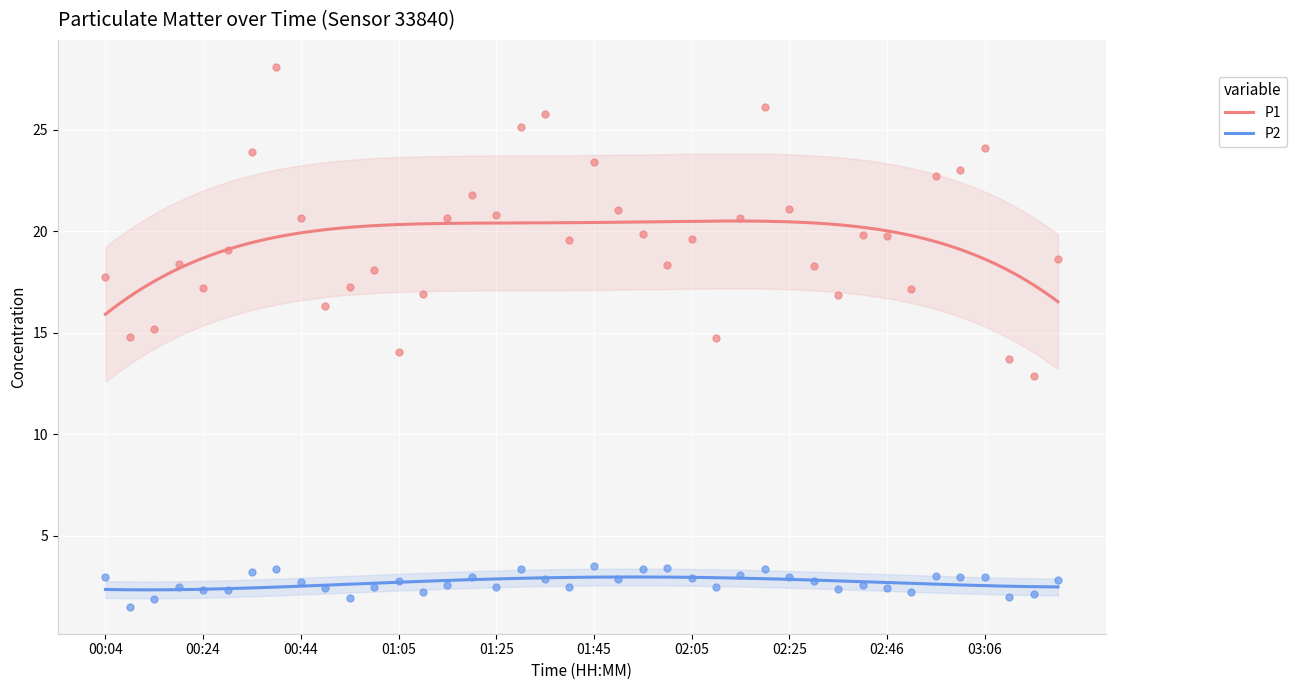

At how many categories does at least one series exceed 13?

39